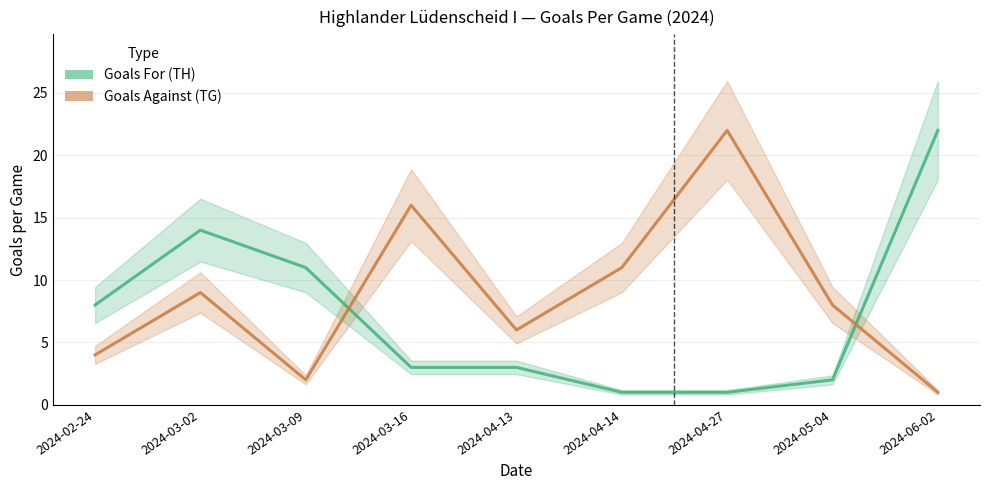

Read the Goals For (TH) value at 2024-03-16.

3